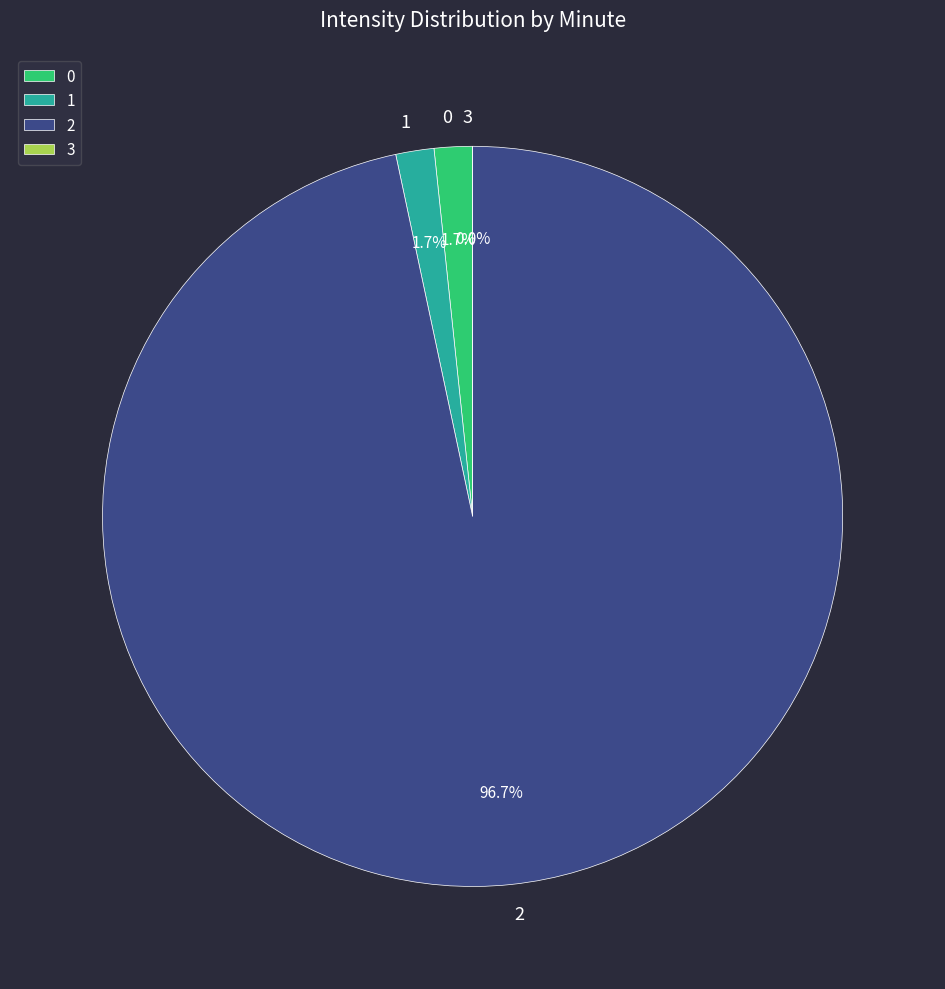

What is the change in value from 1 to 2?

+1710